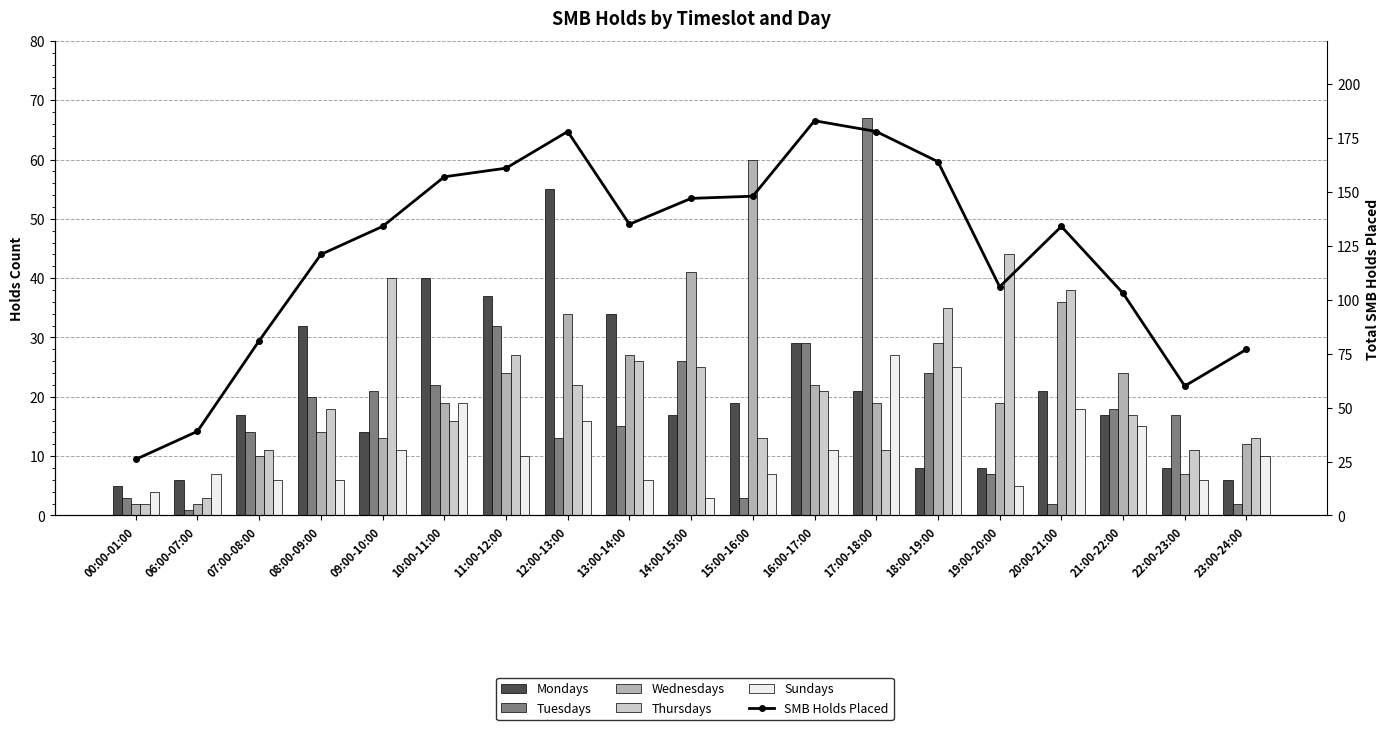

What is the sum of the SMB Holds Placed values at 16:00-17:00 and 15:00-16:00?

331